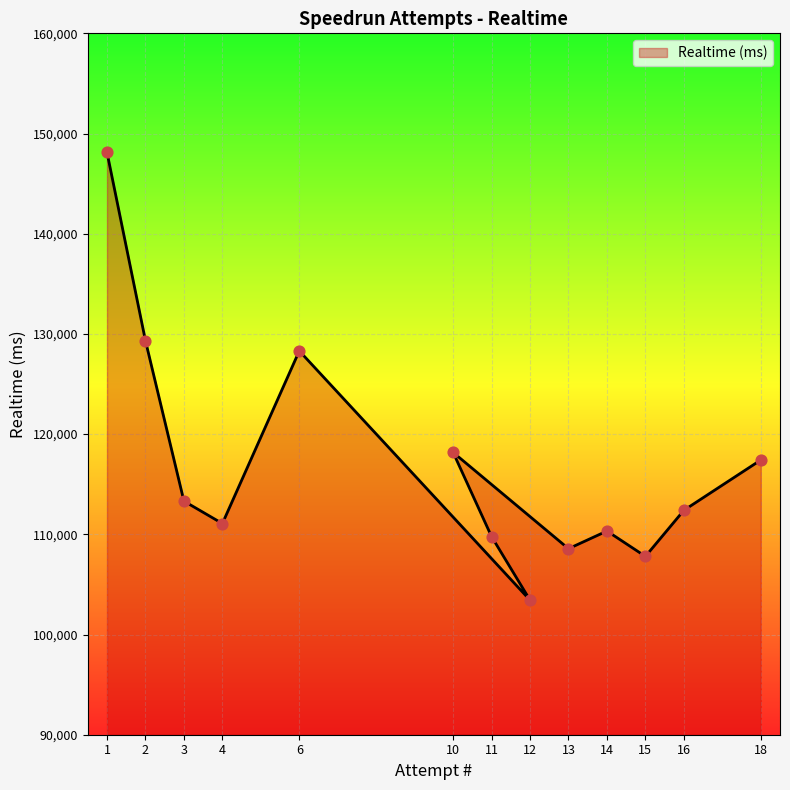

What is the change in value from 6 to 11?

-18535